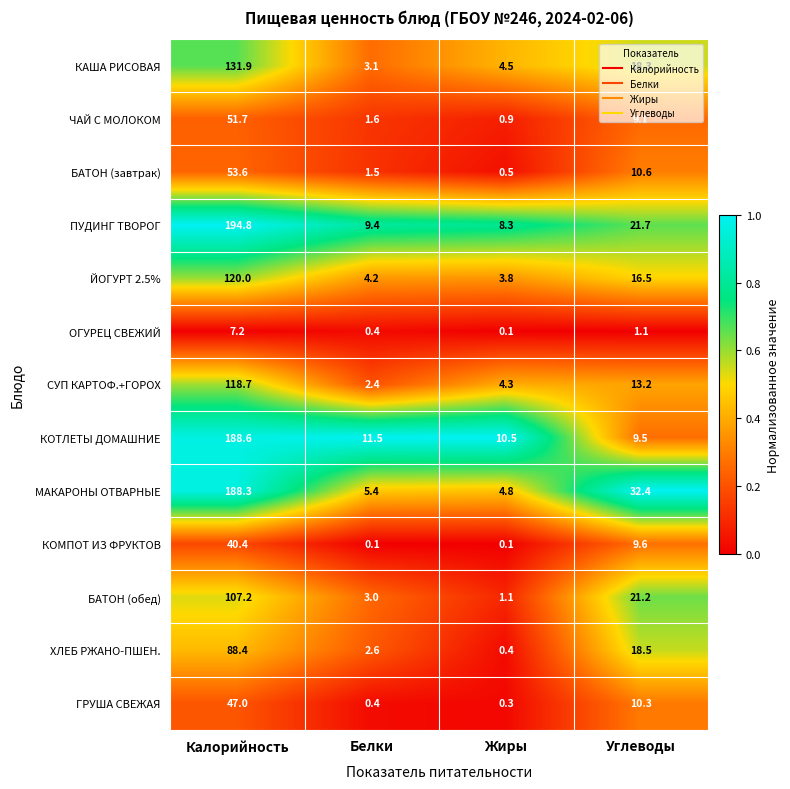

What is the maximum value shown in the chart?

194.8